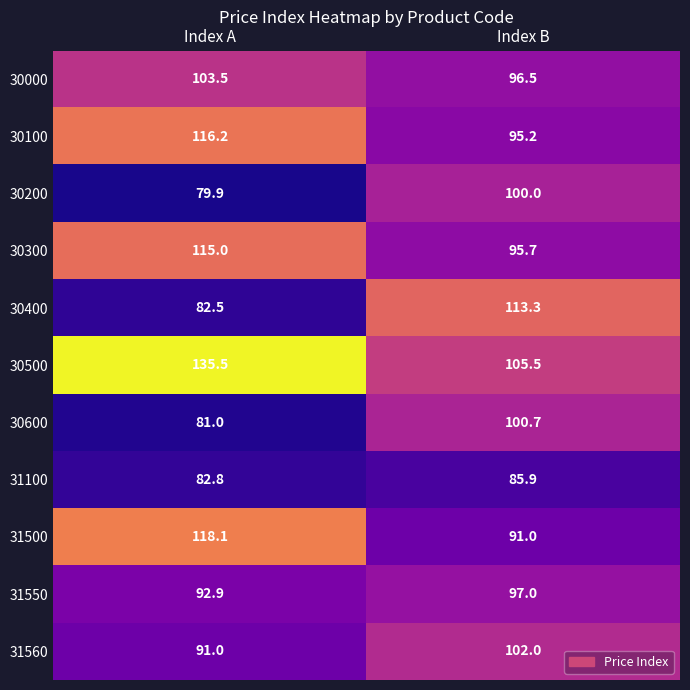

At Index B, list the series in order from smallest to largest.

31100, 31500, 30100, 30300, 30000, 31550, 30200, 30600, 31560, 30500, 30400